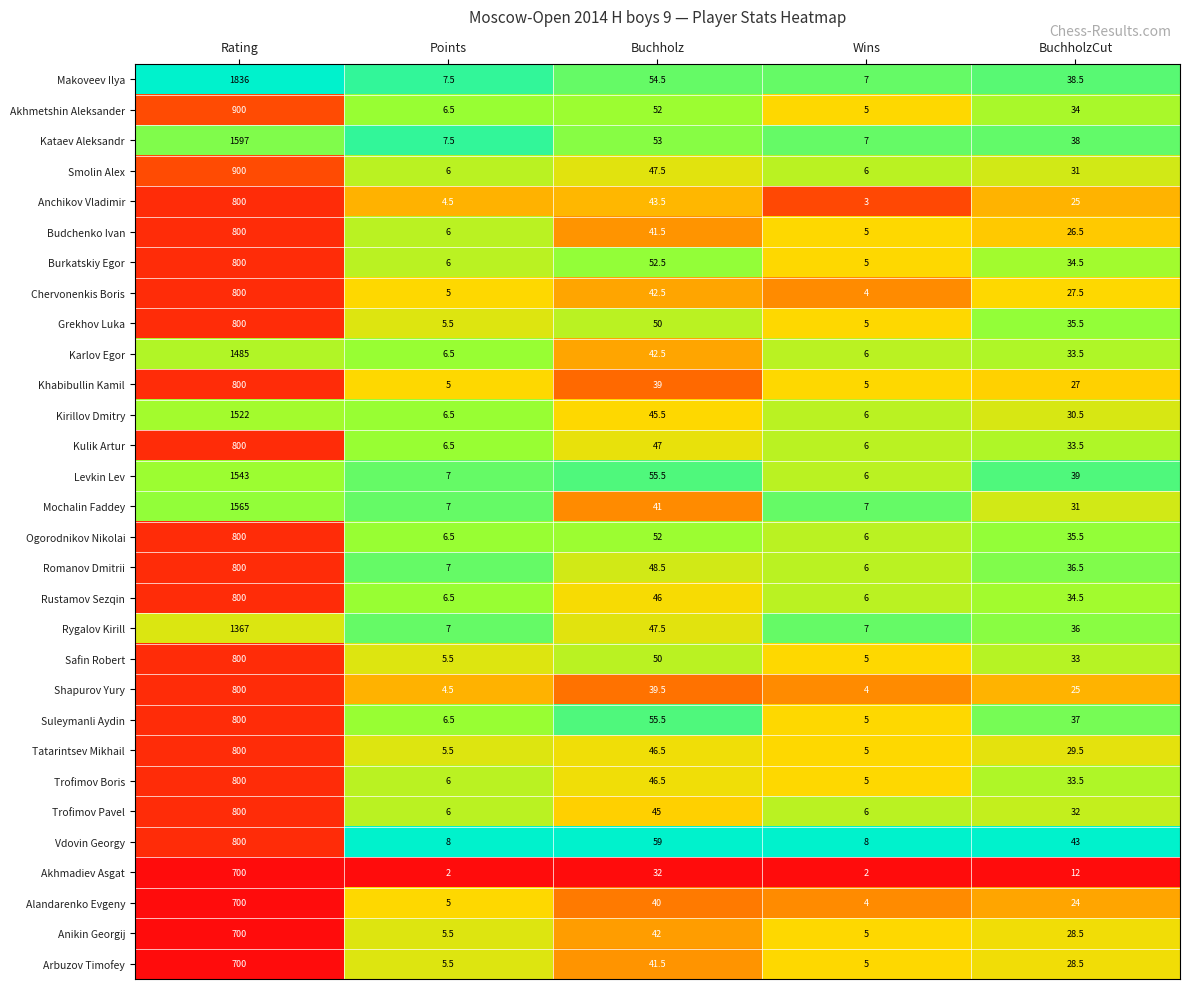

Which category has the lowest value in the Kulik Artur series?

Wins